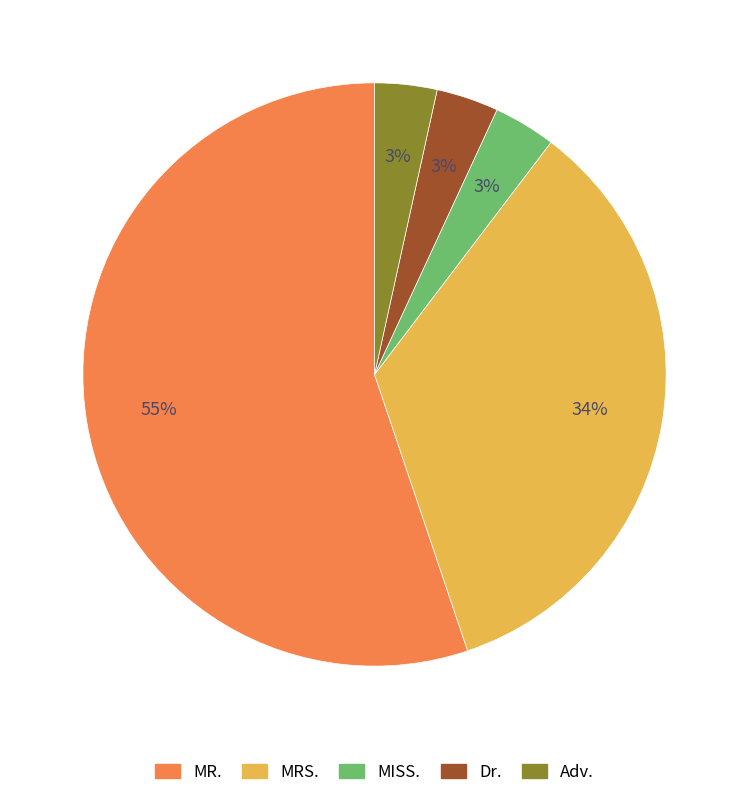

Which category has the biggest portion of the pie?

MR.